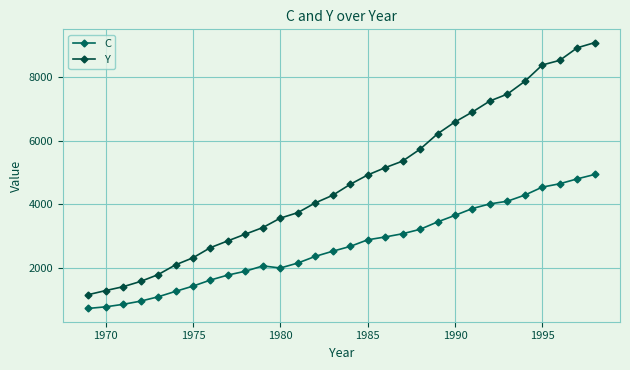

At which label is C closest to 2826?

1985